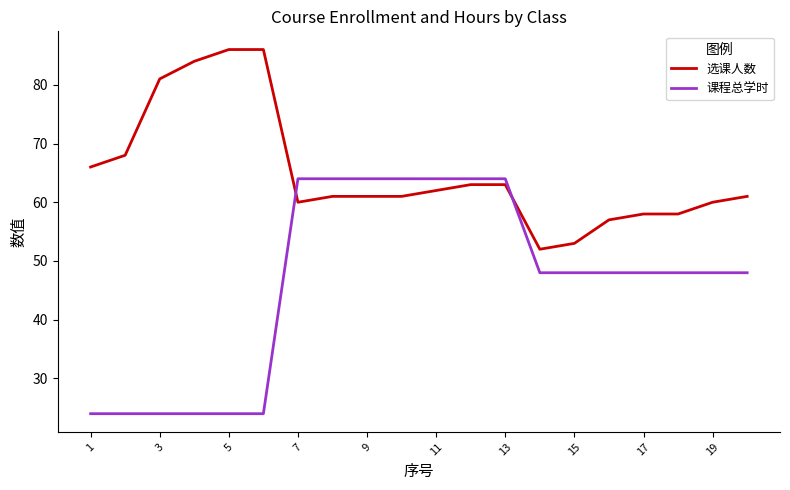

After their last crossing, which series has the higher values: 课程总学时 or 选课人数?

选课人数